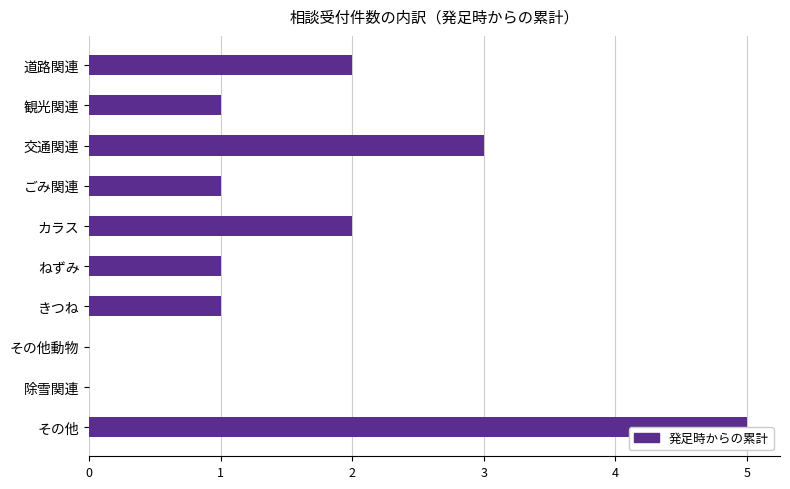

How many values are below 1?

2